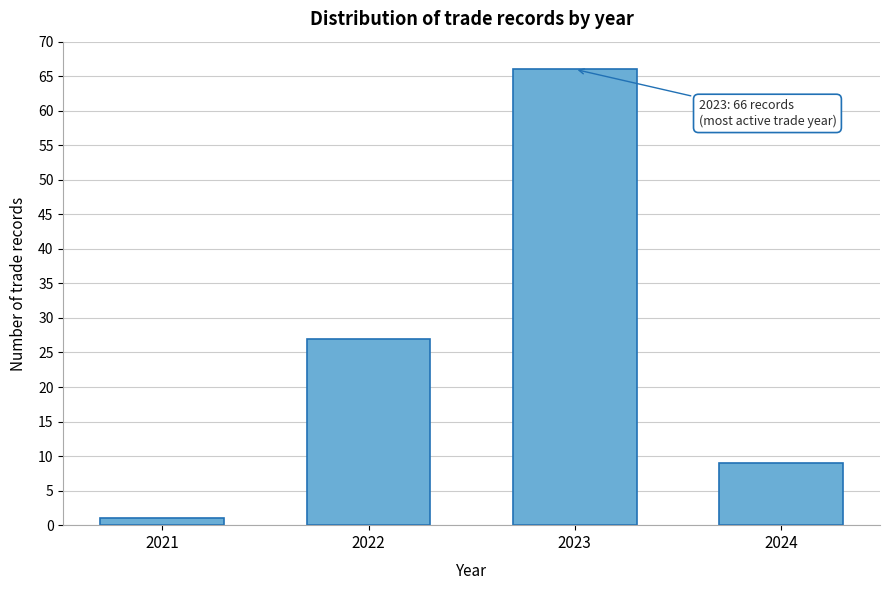

Reading right to left, what are all the values shown in this chart?

2024=9	2023=66	2022=27	2021=1